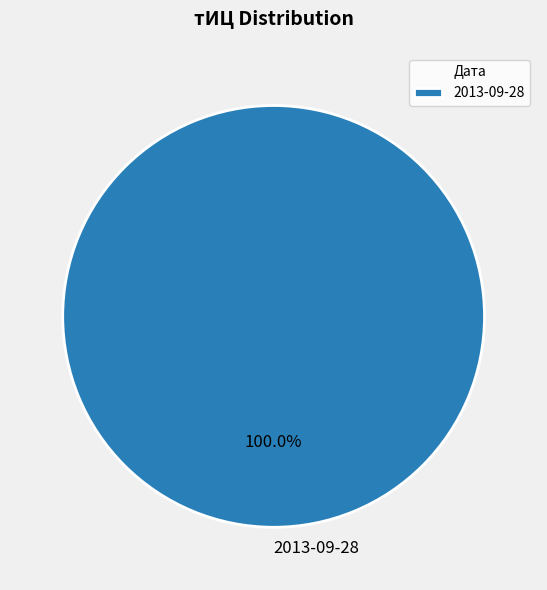

True or false: 2013-09-28 accounts for 100% of the total.

True